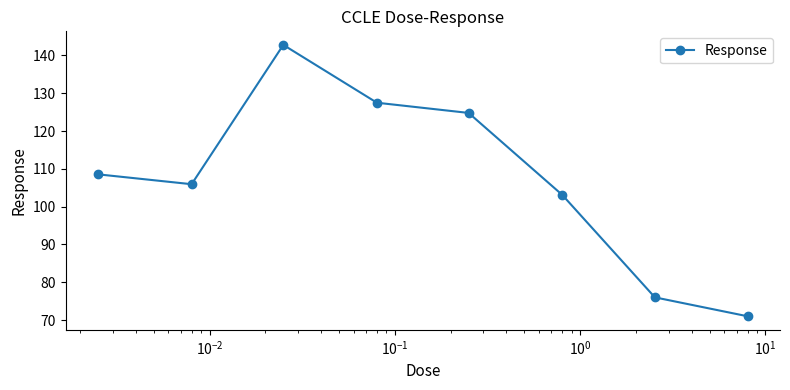

How many points are higher than both their immediate neighbors (excluding endpoints)?

1